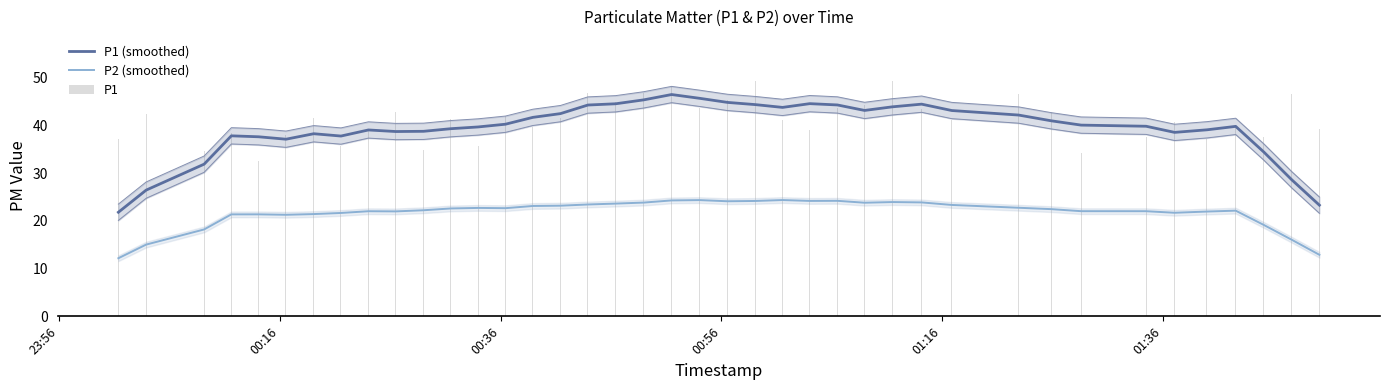

Reading right to left, list all the values displayed in this chart.

P1 (smoothed): 23.3	28.6	34.5	39.8	39.1	38.6	39.9	40.1	41.0	42.2	43.2	44.5	43.9	43.2	44.3	44.6	43.8	44.4	44.9	45.7	46.5	45.4	44.6	44.3	42.5	41.7	40.3	39.7	39.4	38.8	38.8	39.1	37.8	38.3	37.2	37.7	37.9	31.9	26.5	21.8
P2 (smoothed): 12.9	16.1	19.2	22.2	22.0	21.7	22.1	22.1	22.5	22.8	23.4	23.9	24.0	23.8	24.2	24.2	24.4	24.2	24.1	24.4	24.3	23.9	23.6	23.5	23.2	23.1	22.7	22.7	22.6	22.3	22.0	22.0	21.7	21.4	21.3	21.4	21.4	18.2	15.1	12.2
P1: 39.4	46.7	37.6	39.6	37.2	40.8	37.7	34.3	42.9	46.6	41.3	43.5	49.3	44.3	43.7	39.0	41.3	49.3	45.4	43.8	48.4	46.9	45.0	46.8	41.5	39.6	41.9	35.8	41.4	35.0	42.8	39.0	35.8	41.6	38.1	32.5	38.4	34.7	42.5	37.2